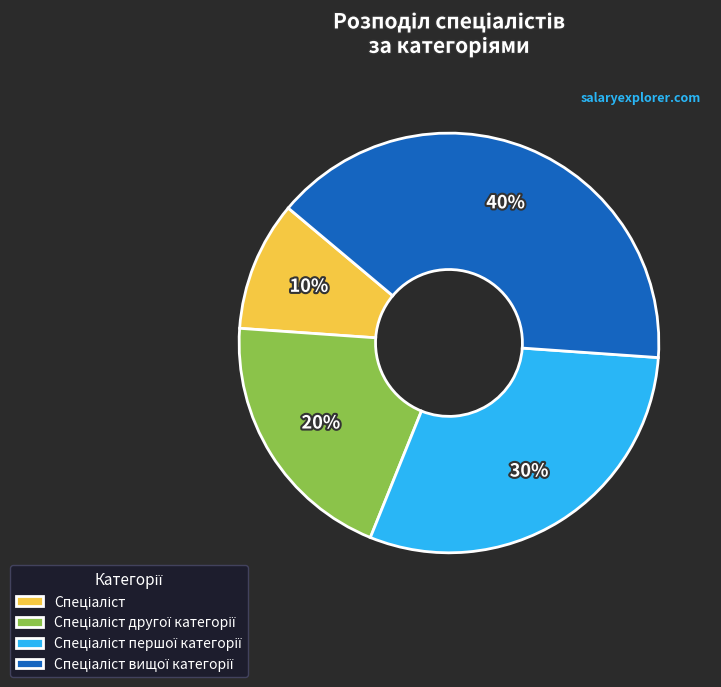

Is there a majority slice in this chart?

No